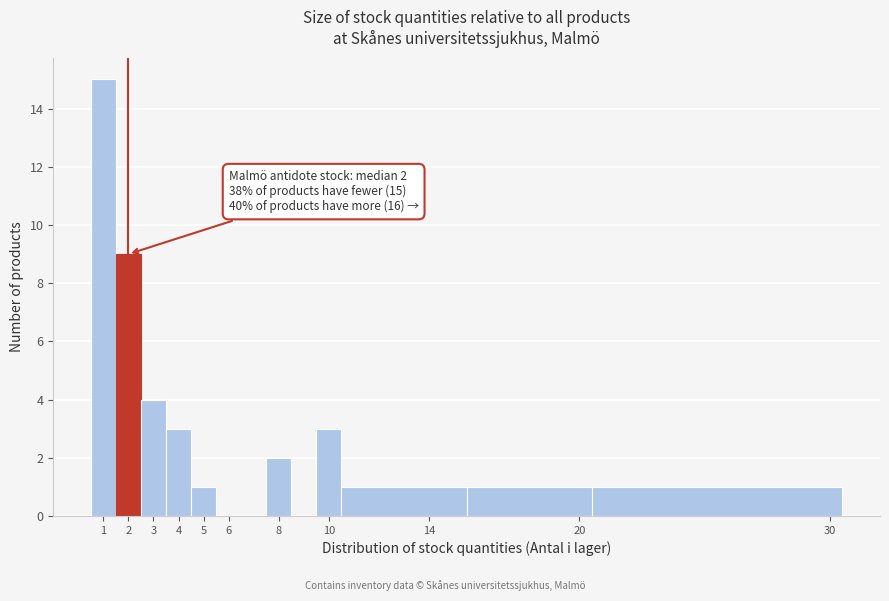

Which range on the x-axis has the tallest bar?

0.5 to 1.5